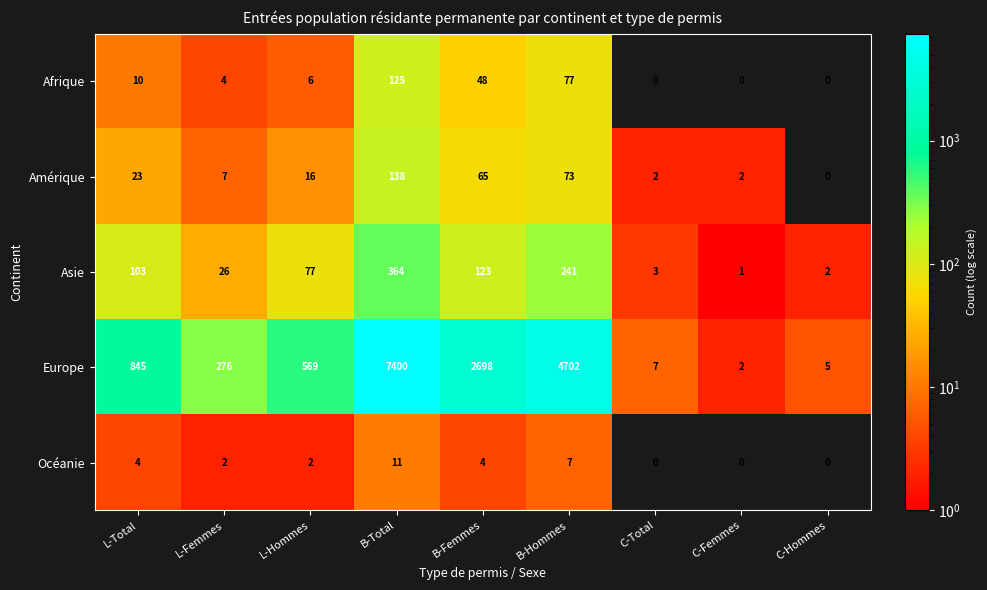

Rank the series by their maximum value, from highest to lowest.

Europe, Asie, Amérique, Afrique, Océanie